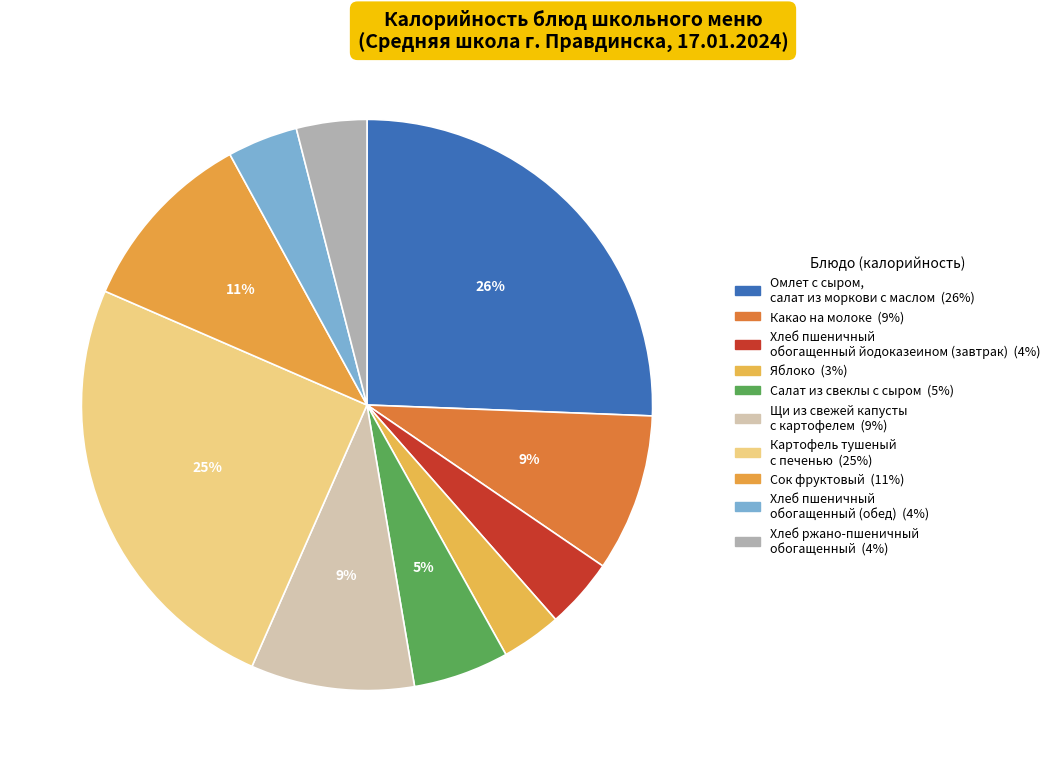

How many segments does this pie chart have?

10